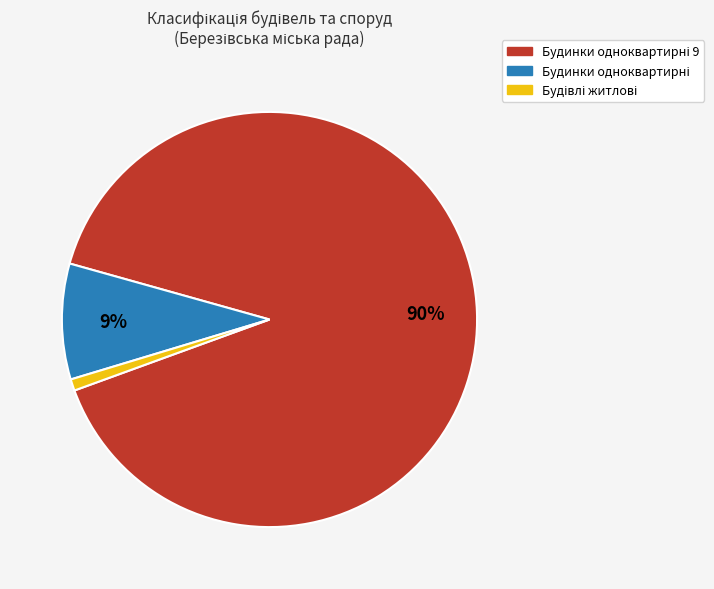

To the nearest percent, what is the average slice percentage?

33%